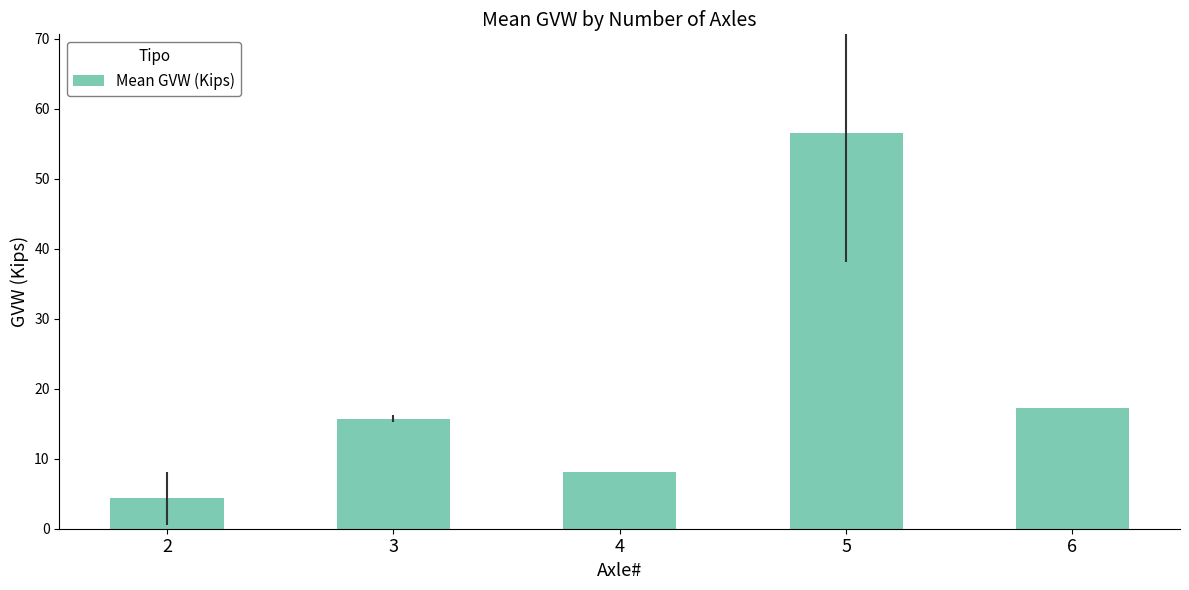

Which has a higher value, 2 or 3?

3